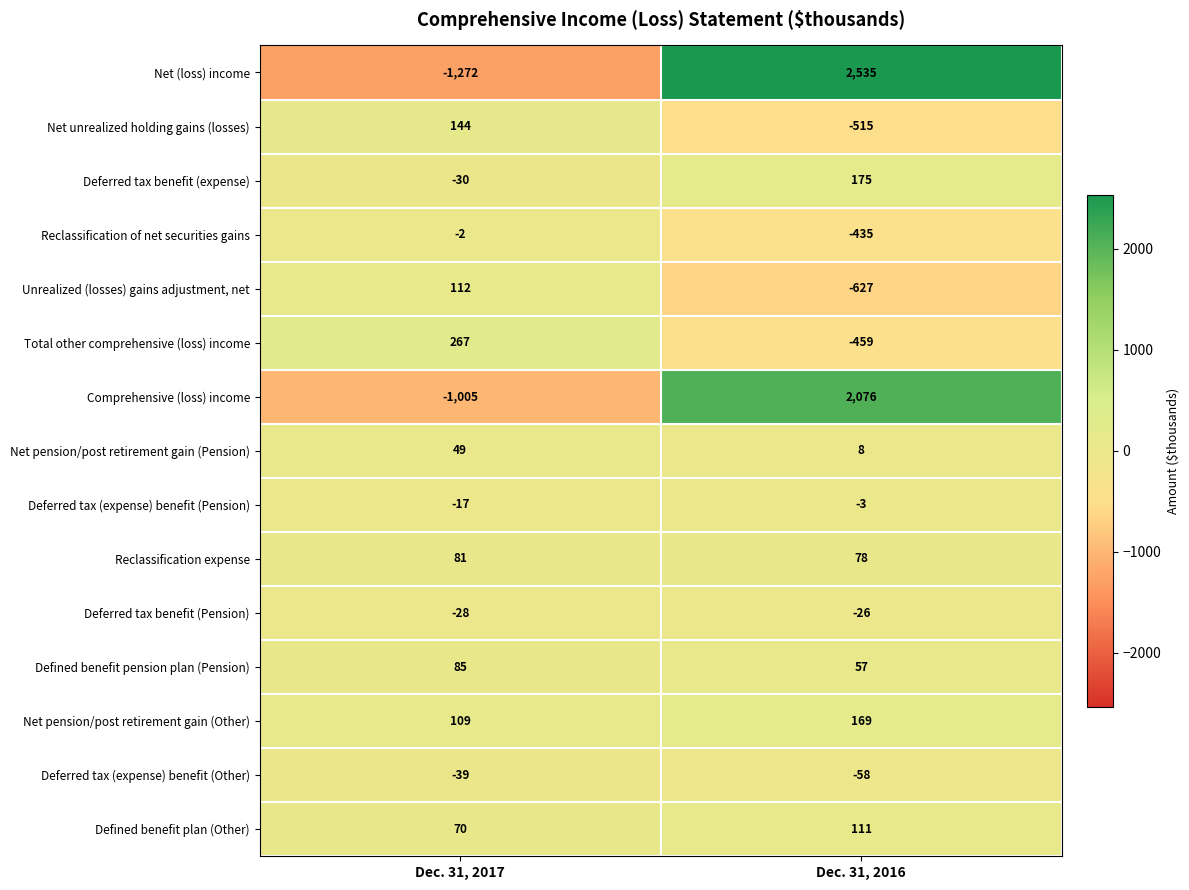

What is the difference between the maximum and minimum values in the Total other comprehensive (loss) income series?

726